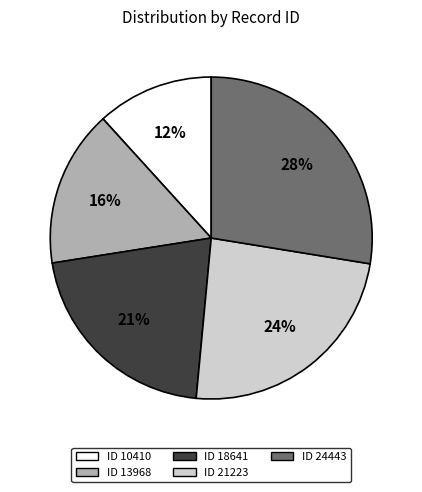

Is there any slice that represents more than half of the pie?

No